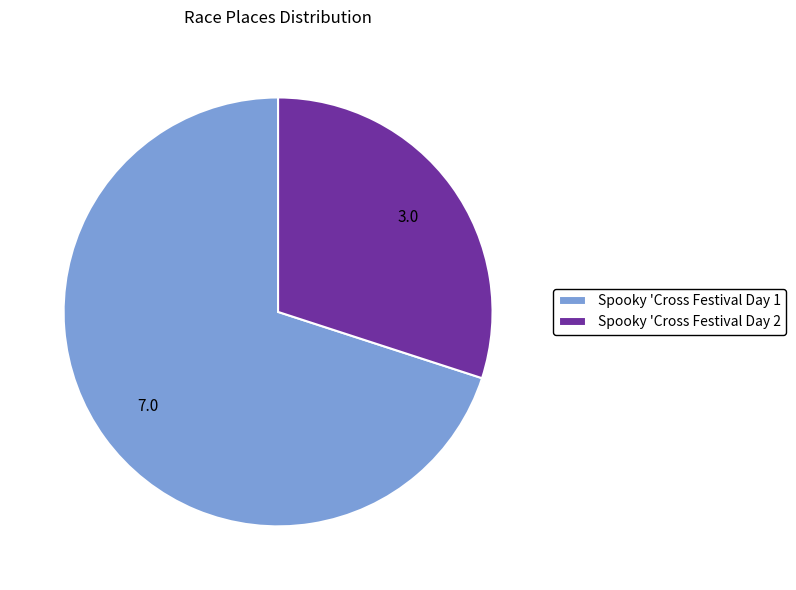

Rank the categories by value from highest to lowest.

Spooky 'Cross Festival Day 1, Spooky 'Cross Festival Day 2